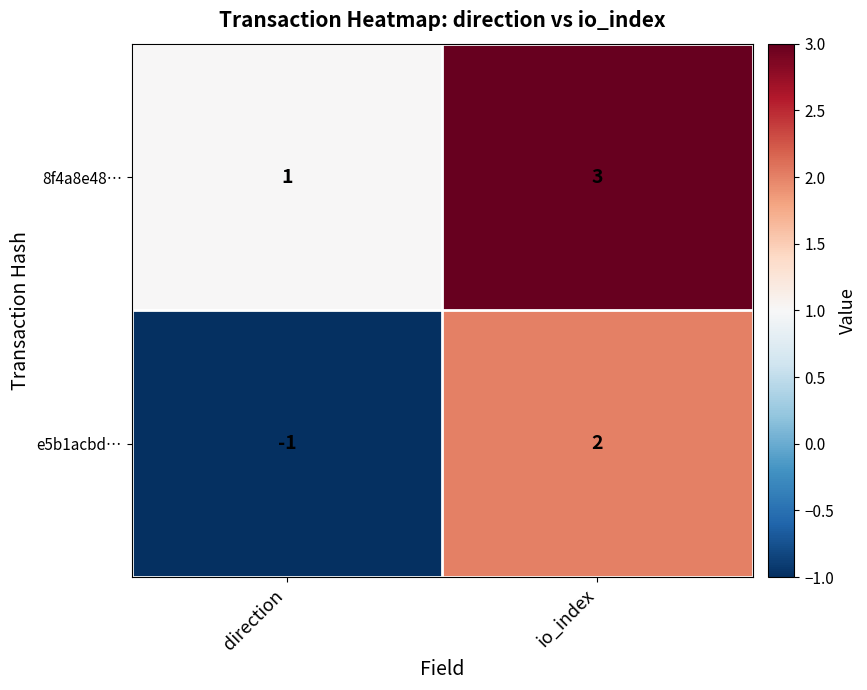

Reading left to right, list all the values displayed in this chart.

8f4a8e48…: direction=1	io_index=3
e5b1acbd…: direction=-1	io_index=2